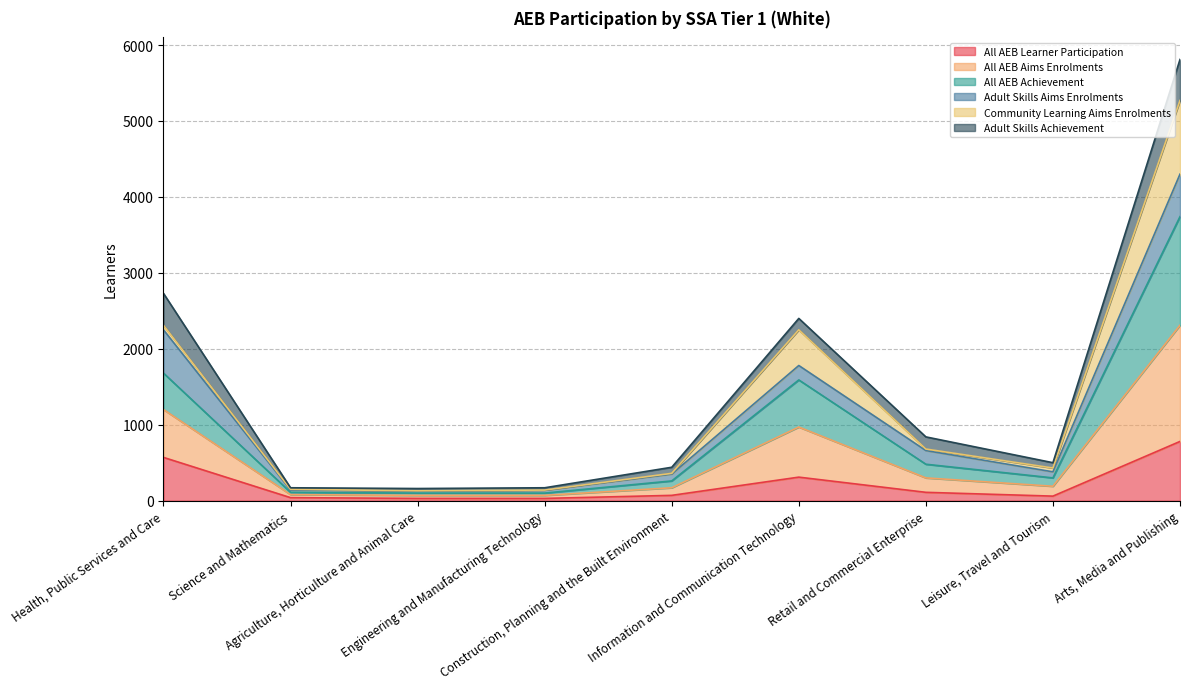

Is it true that All AEB Achievement equals 1031 at Arts, Media and Publishing?

False